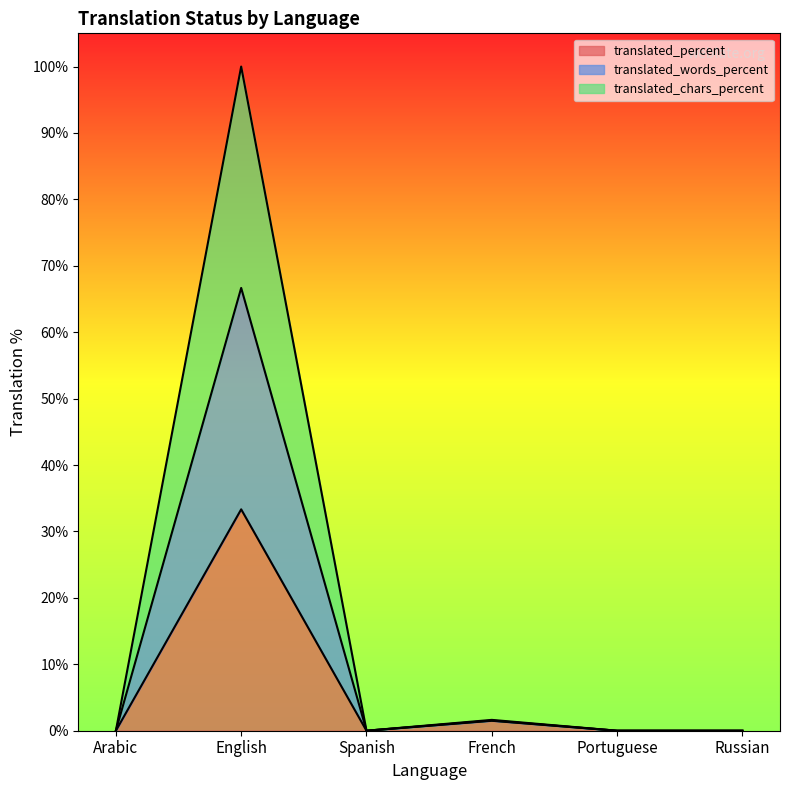

At which category is the sum across all series the highest?

English